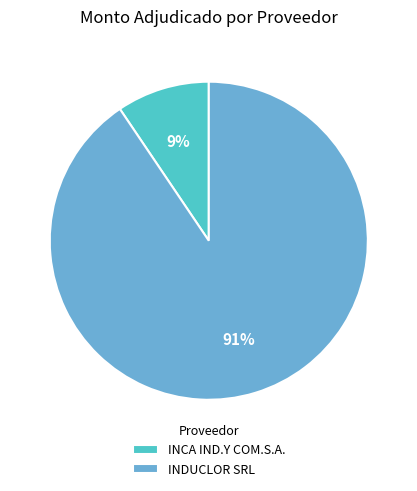

Does any single category account for the majority?

Yes